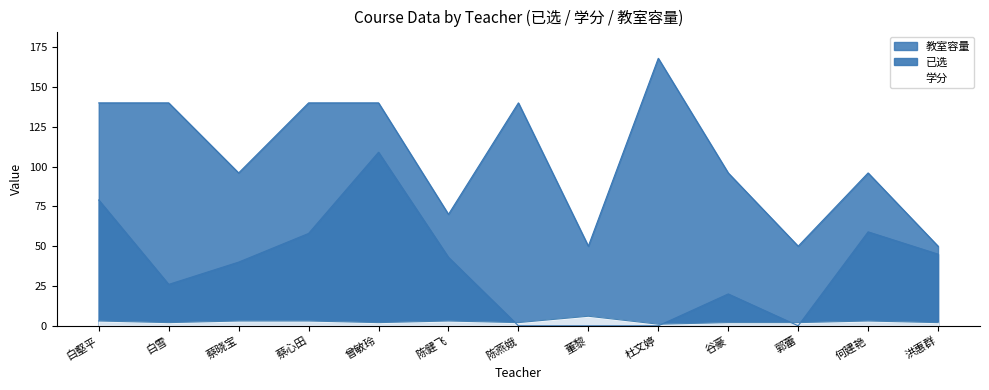

Which series changed the most between 何建艳 and 洪惠群?

教室容量